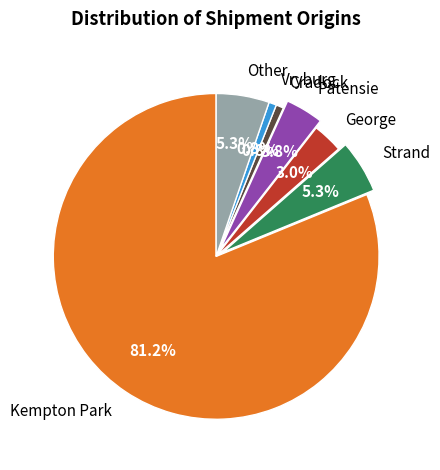

Approximately how many times larger is the value at Strand compared to Patensie?

1.4